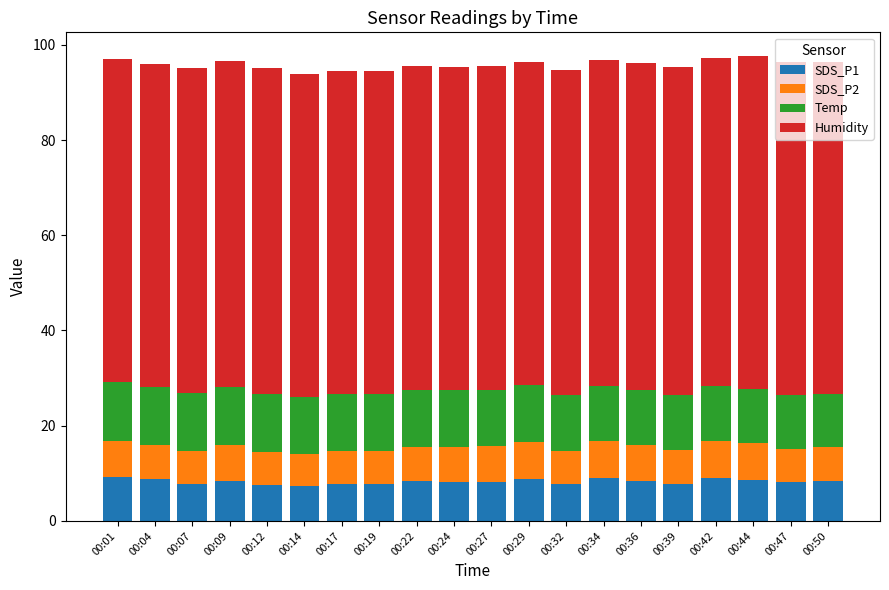

What is the total value across all series at 00:47?

96.4